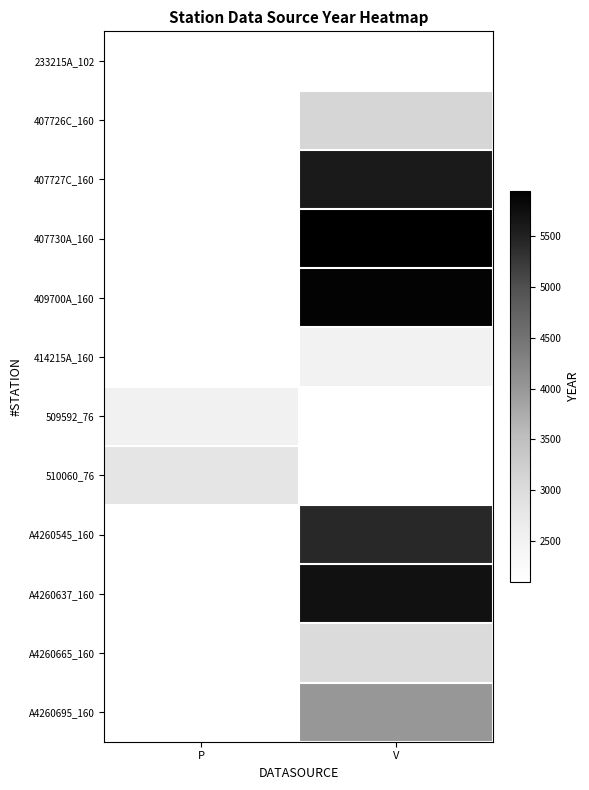

The value of A4260665_160 at V is 4435.8. True or false?

False